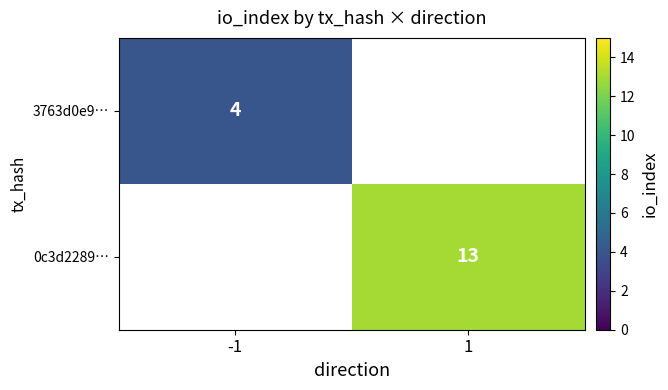

True or false: 3763d0e9… has a value of 5 at -1.

False